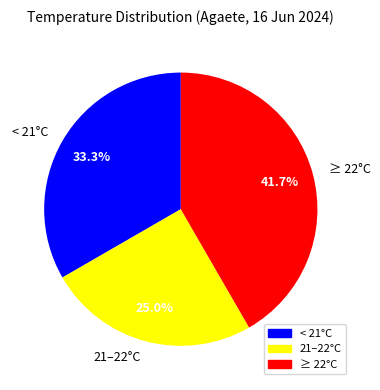

Count the number of slices in the pie.

3